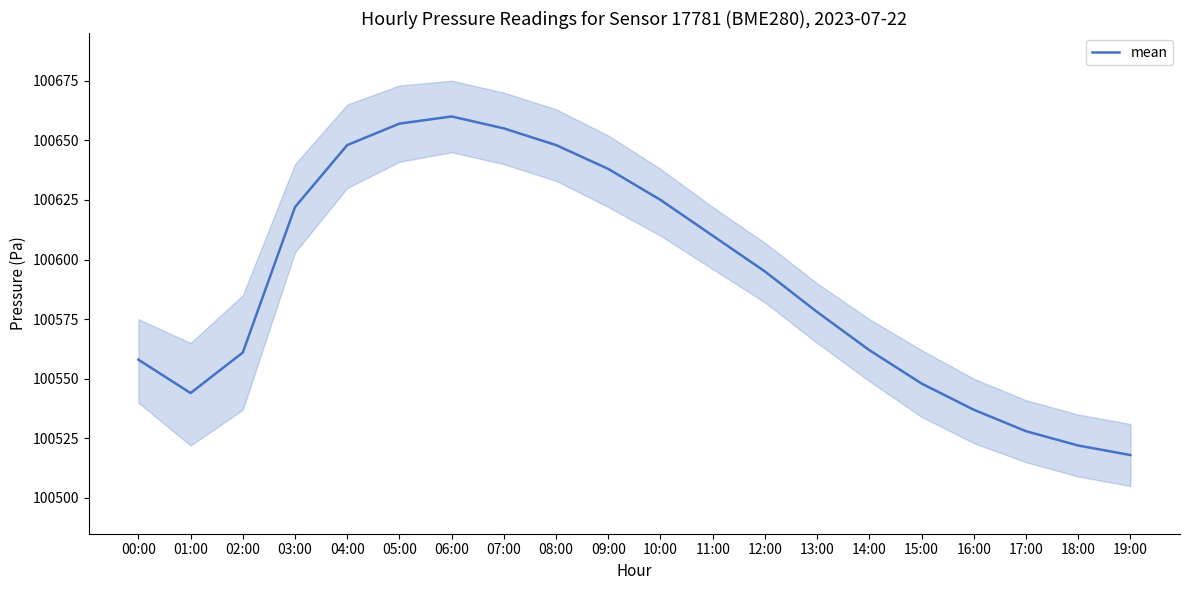

What is the change in value from 02:00 to 11:00?

+49